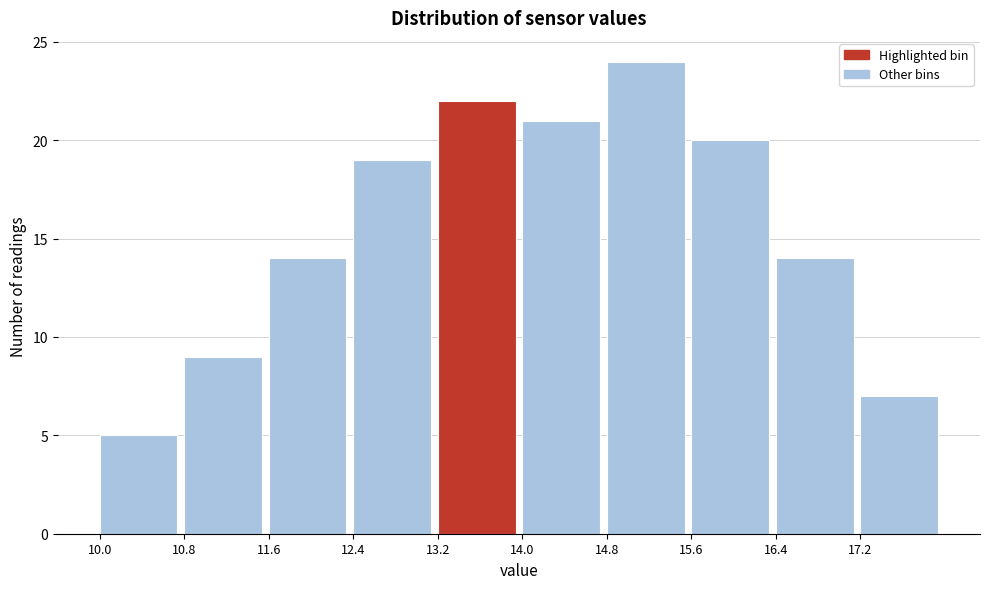

Reading left to right, transcribe this chart: for each bar, give the range it covers on the x-axis and its height. The values are not printed on the chart, so give them approximately, as read against the axis.

10.0 to 10.8: 5
10.8 to 11.6: 9
11.6 to 12.4: 14
12.4 to 13.2: 19
13.2 to 14.0: 22
14.0 to 14.8: 21
14.8 to 15.6: 24
15.6 to 16.4: 20
16.4 to 17.2: 14
17.2 to 18.0: 7